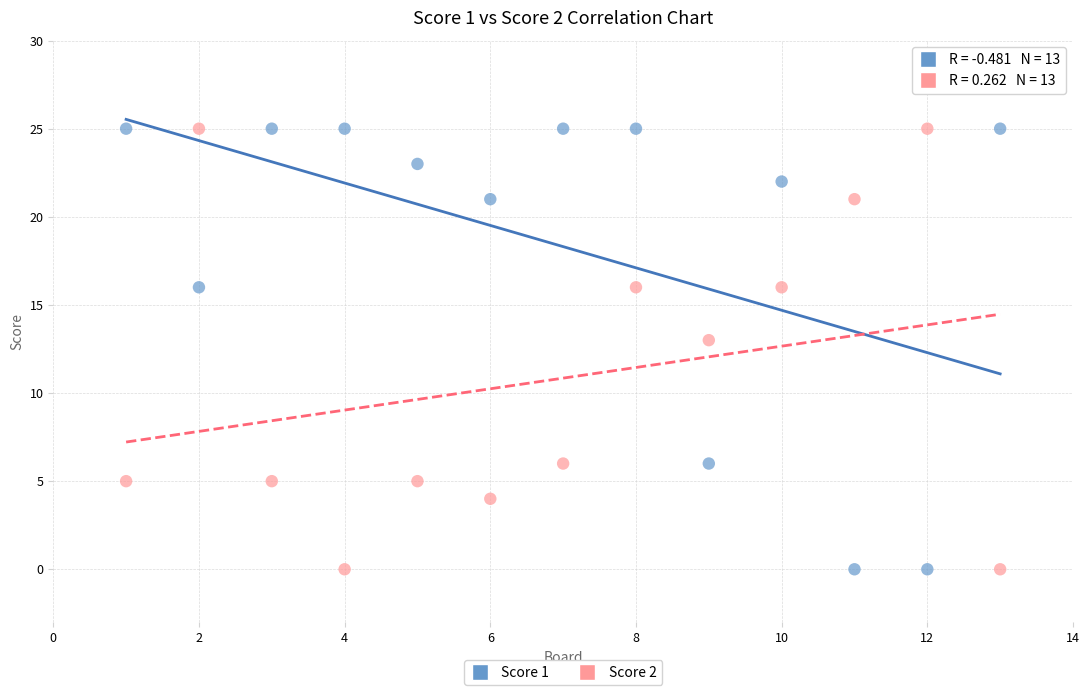

What are all the series names shown in the legend?

Score 1, Score 2